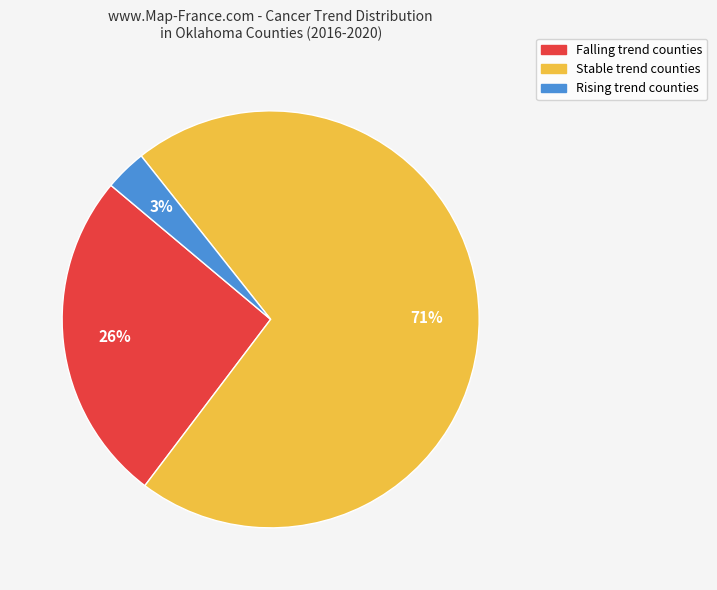

To the nearest percent, what is the difference between the largest and smallest slice percentages?

68%